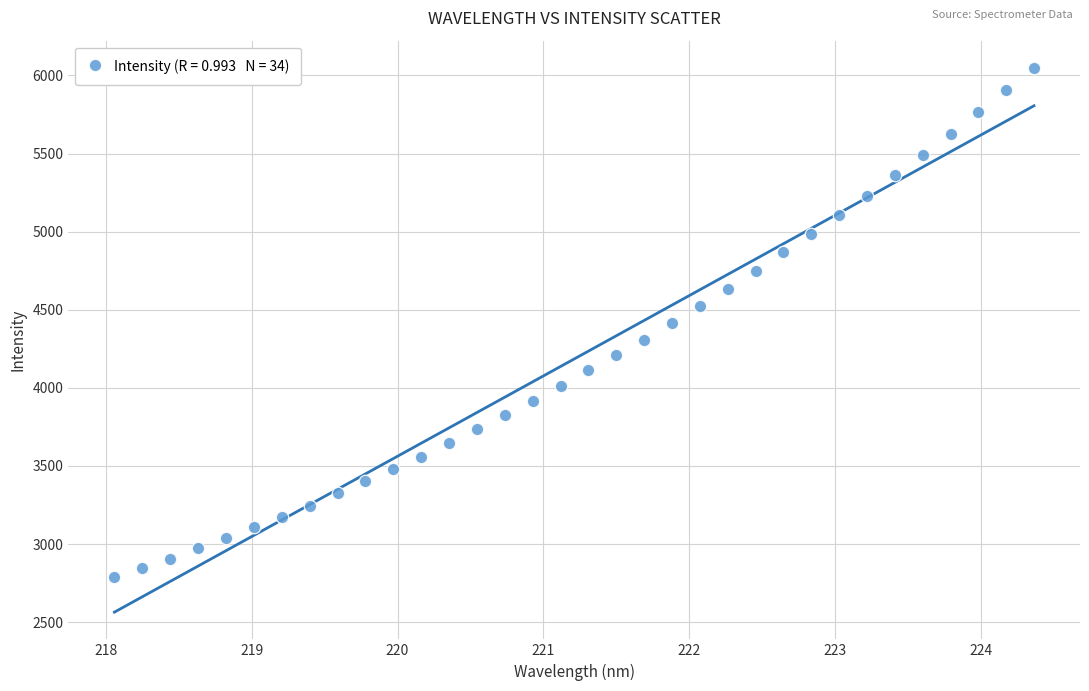

What is the range of Y values (max minus min)?

3261.5